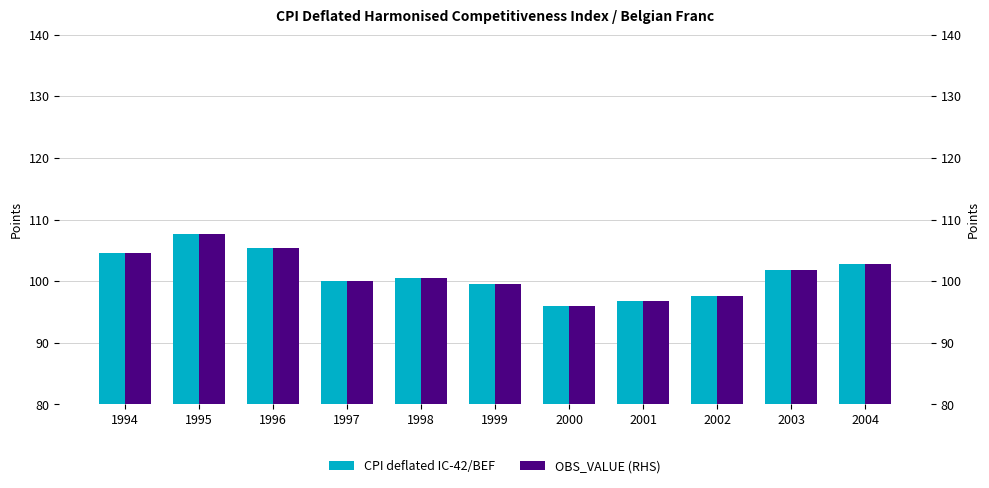

Reading left to right, extract all data points from this chart.

CPI deflated IC-42/BEF: 1994=104.7	1995=107.7	1996=105.3	1997=100.0	1998=100.5	1999=99.5	2000=95.9	2001=96.7	2002=97.6	2003=101.7	2004=102.8
OBS_VALUE (RHS): 1994=104.7	1995=107.7	1996=105.3	1997=100.0	1998=100.5	1999=99.5	2000=95.9	2001=96.7	2002=97.6	2003=101.7	2004=102.8